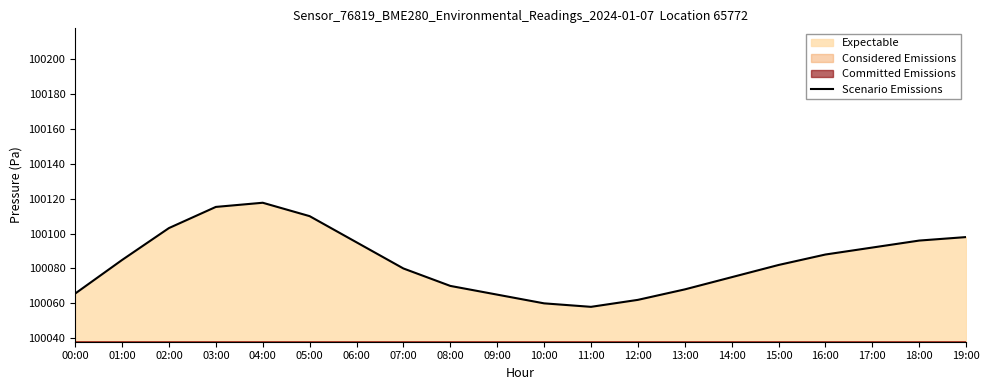

Read the value at 15:00.

100082.0